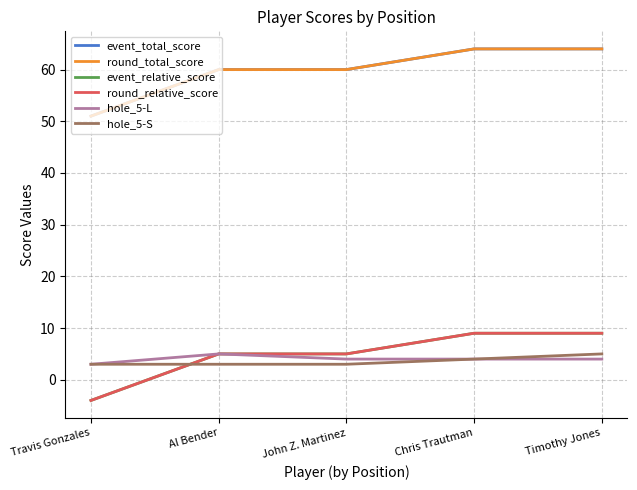

What is the value of the round_relative_score point at the 5th from the left?

9